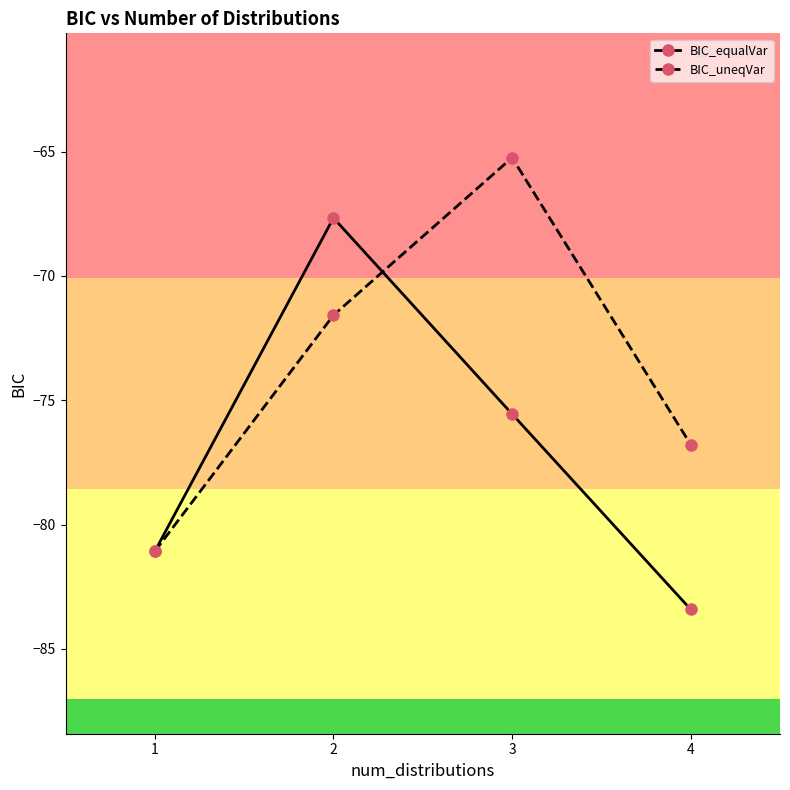

Count the number of data series in this chart.

2